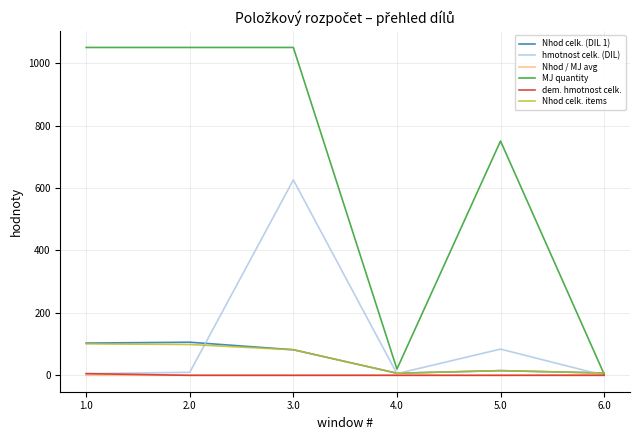

Which series has the largest total across all categories?

MJ quantity